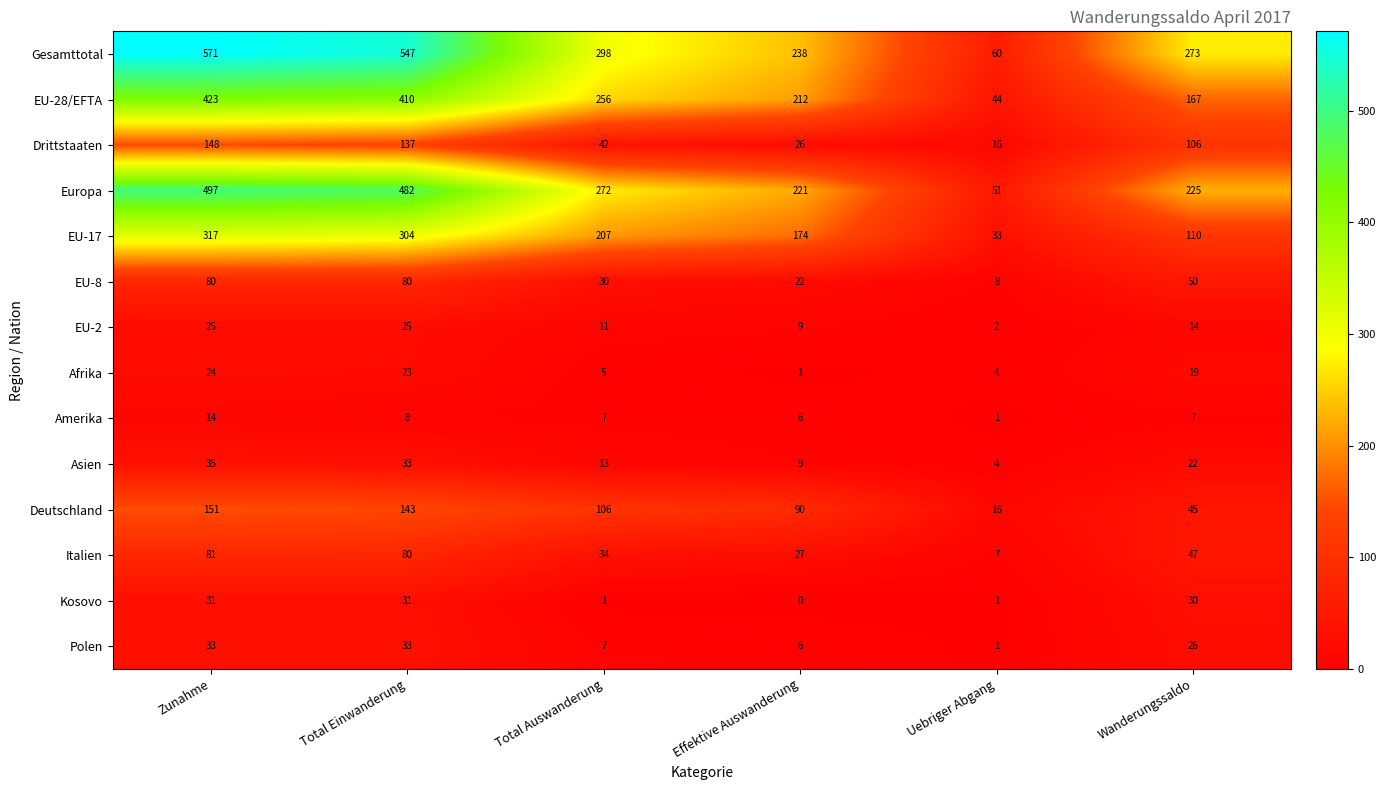

The value of EU-28/EFTA at Total Einwanderung is 688. True or false?

False